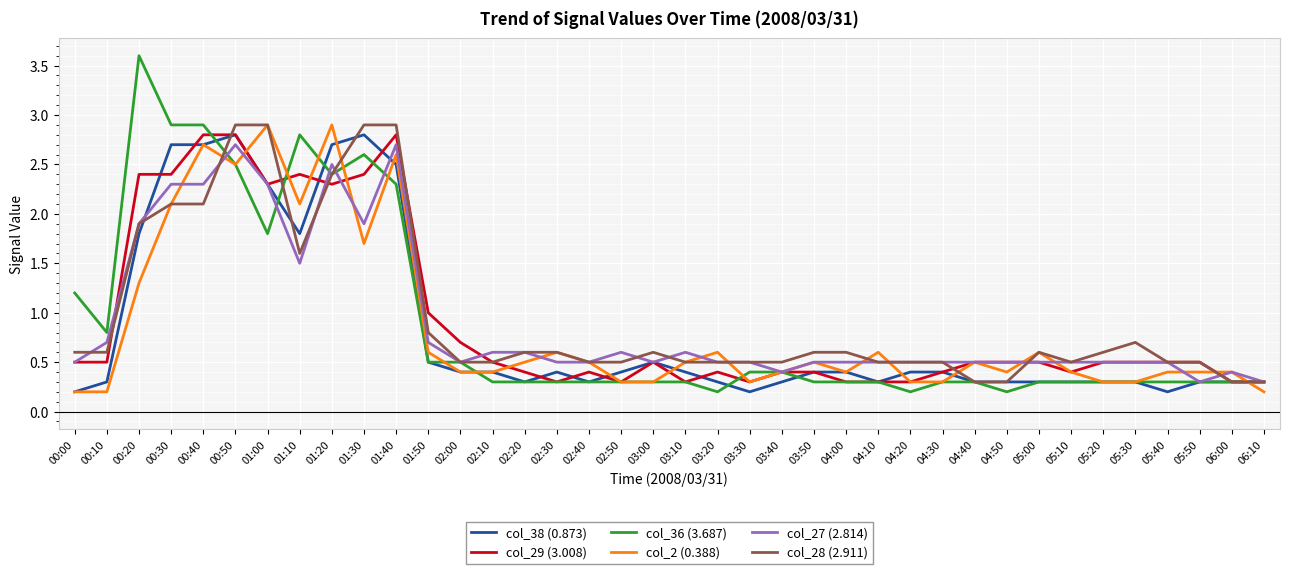

Read the col_29 (3.008) value at 03:10.

0.3